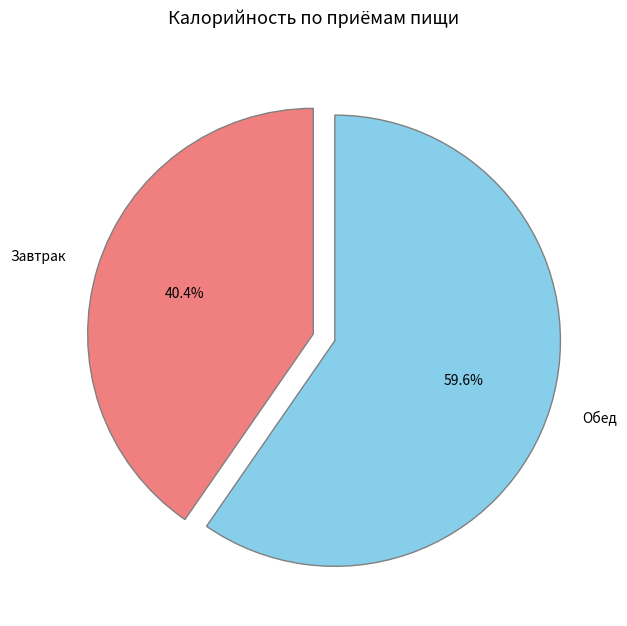

Rank the categories by value from highest to lowest.

Обед, Завтрак